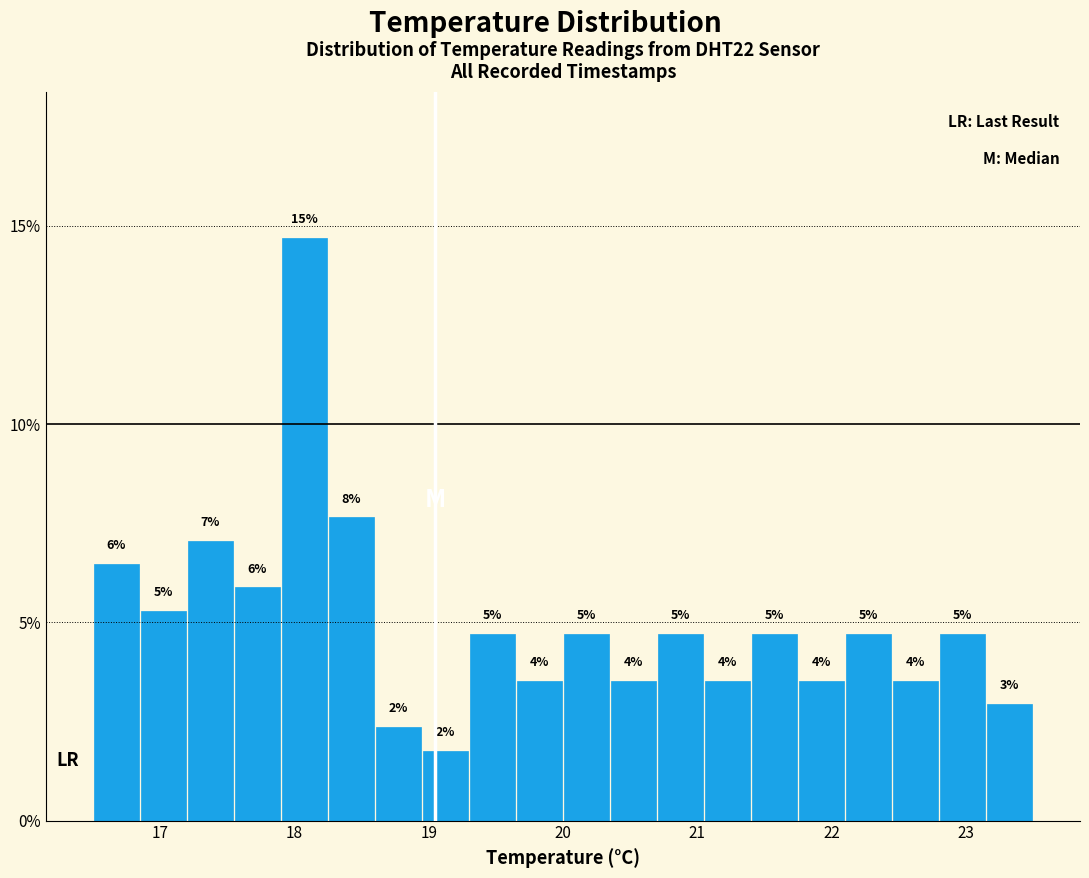

Around what value on the x-axis is the tallest bar? Give the approximate position of its centre, as read against the axis.

18.1